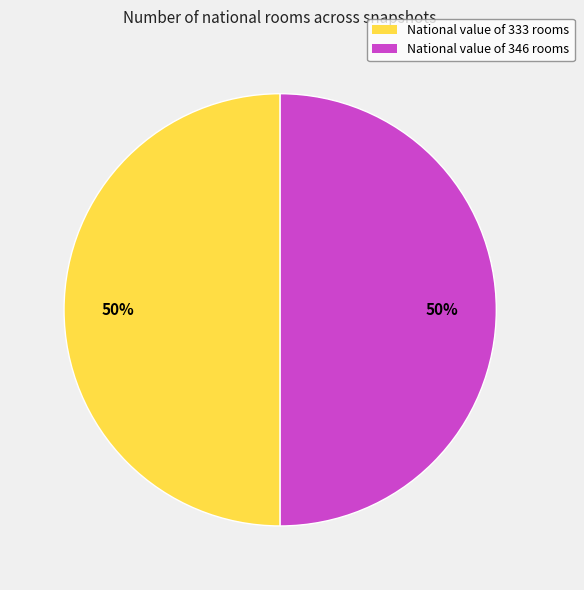

Do National value of 333 rooms and National value of 346 rooms together represent more than half of the pie?

Yes